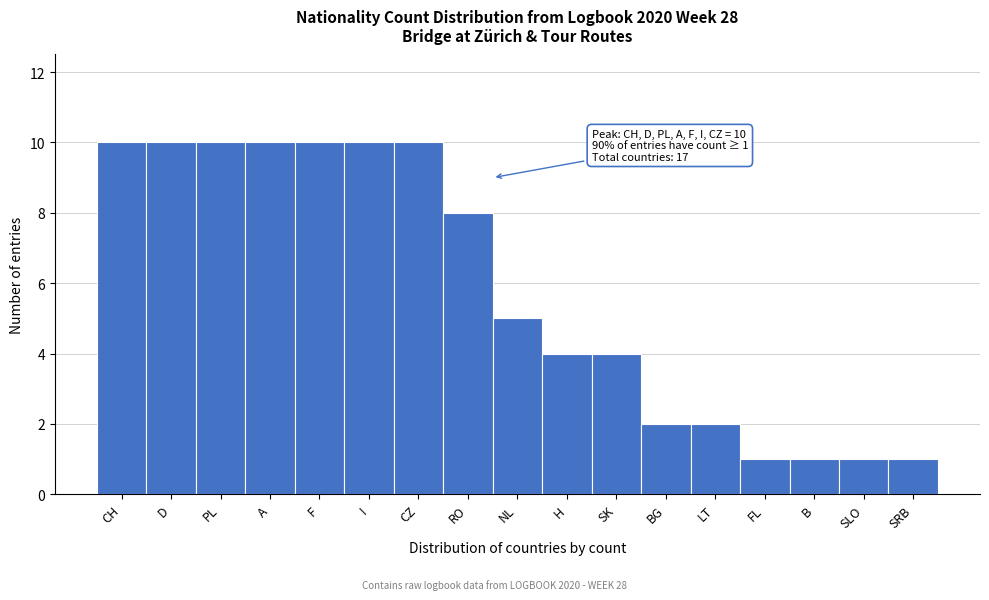

Reading left to right, extract all data points from this chart.

10	10	10	10	10	10	10	8	5	4	4	2	2	1	1	1	1